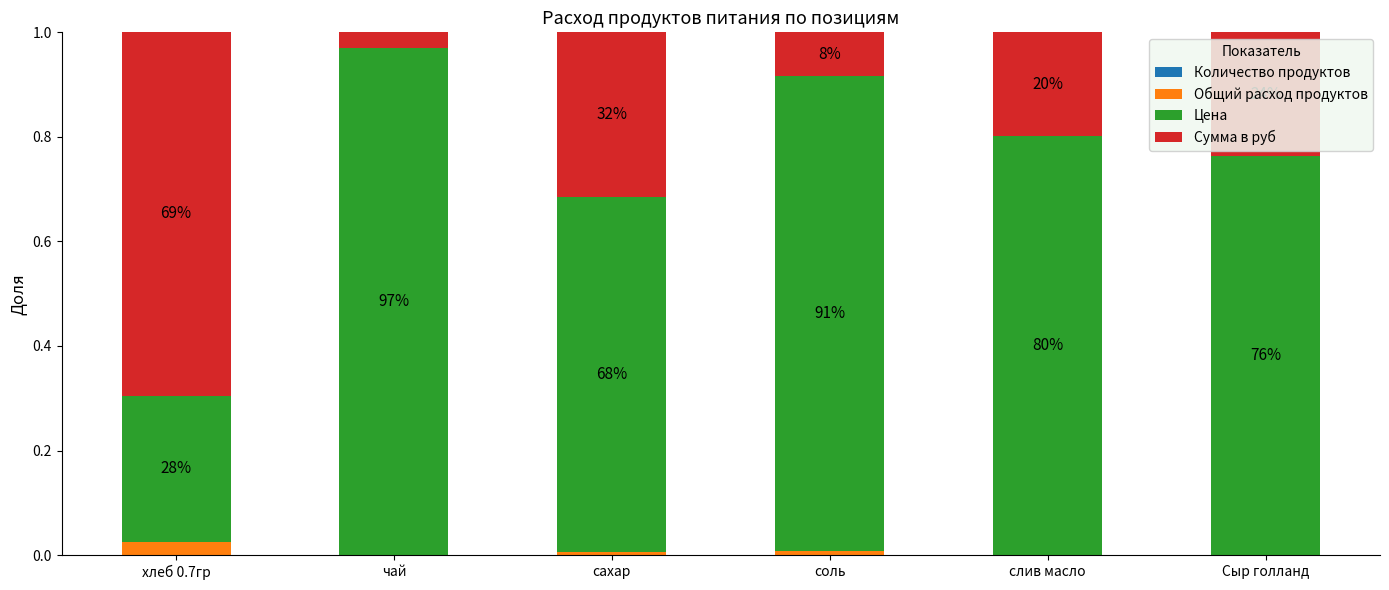

Which series changed the most between хлеб 0.7гр and слив масло?

Цена